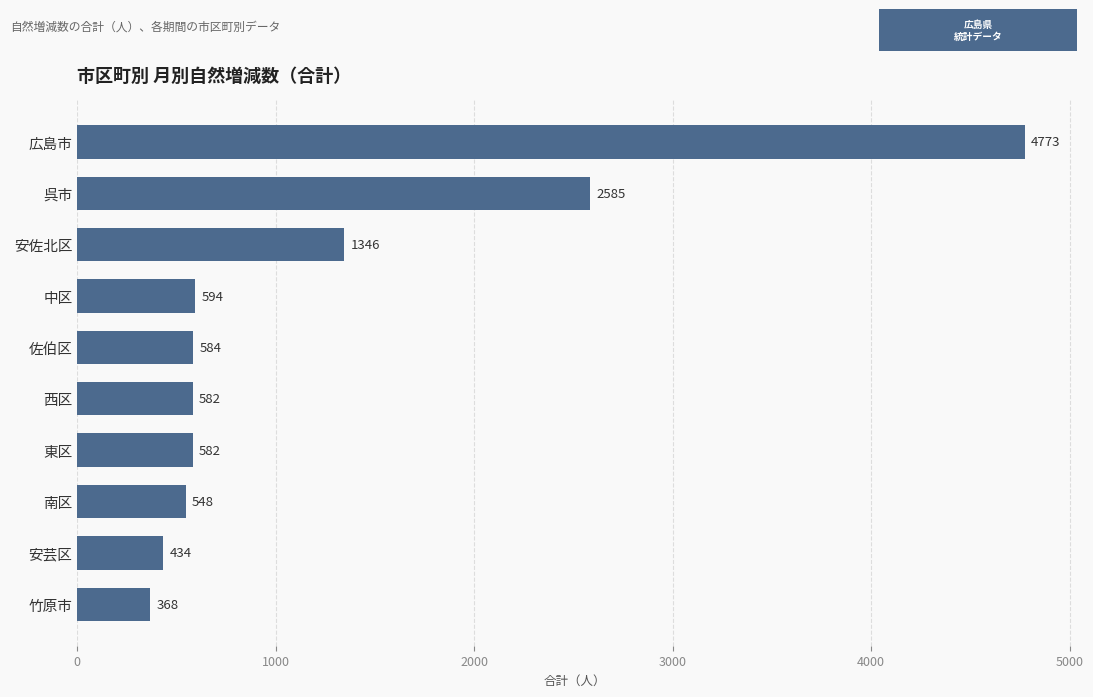

The value at 呉市 is 2585. True or false?

True